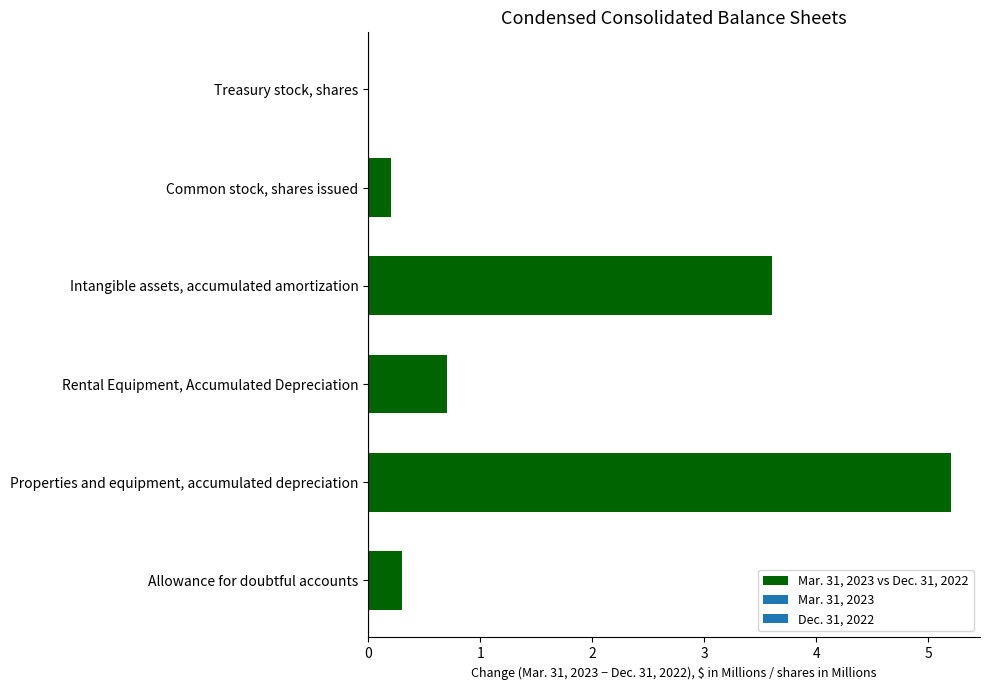

What is the sum of the values at Intangible assets, accumulated amortization and Rental Equipment, Accumulated Depreciation?

4.3